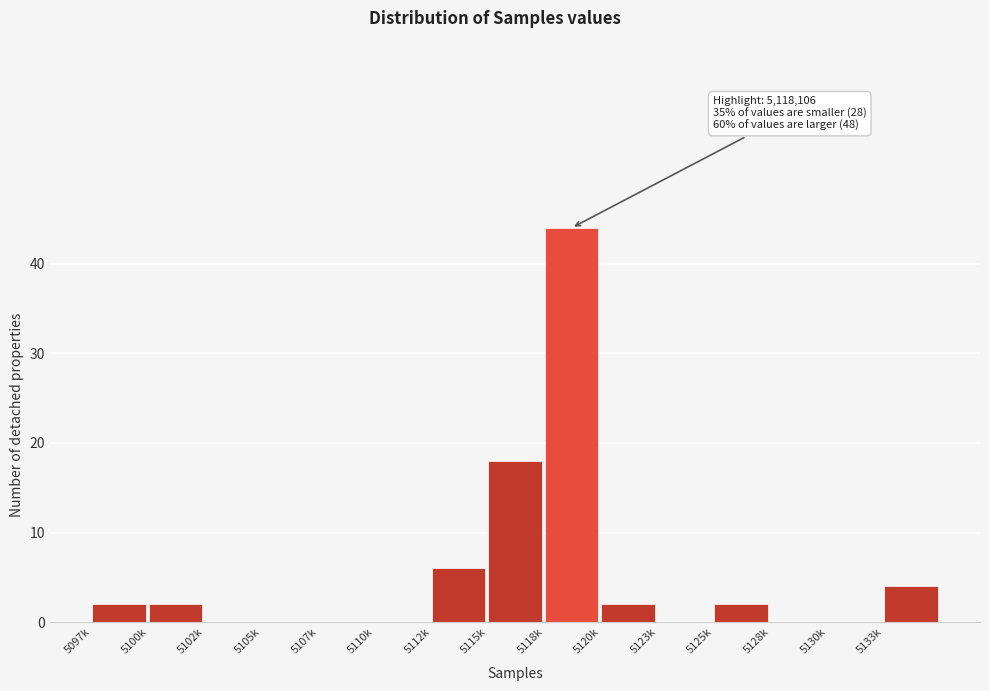

Reading right to left, transcribe all the data shown in this chart.

5133k=4	5130k=0	5128k=0	5125k=2	5123k=0	5120k=2	5118k=44	5115k=18	5112k=6	5110k=0	5107k=0	5105k=0	5102k=0	5100k=2	5097k=2